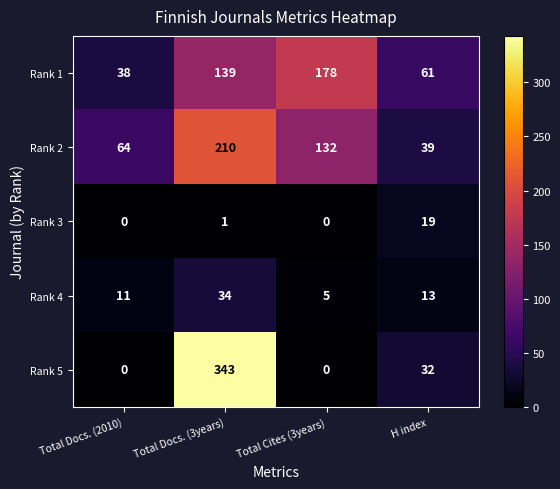

Reading left to right, extract all data points from this chart.

Rank 1: Total Docs. (2010)=38	Total Docs. (3years)=139	Total Cites (3years)=178	H index=61
Rank 2: Total Docs. (2010)=64	Total Docs. (3years)=210	Total Cites (3years)=132	H index=39
Rank 3: Total Docs. (2010)=0	Total Docs. (3years)=1	Total Cites (3years)=0	H index=19
Rank 4: Total Docs. (2010)=11	Total Docs. (3years)=34	Total Cites (3years)=5	H index=13
Rank 5: Total Docs. (2010)=0	Total Docs. (3years)=343	Total Cites (3years)=0	H index=32